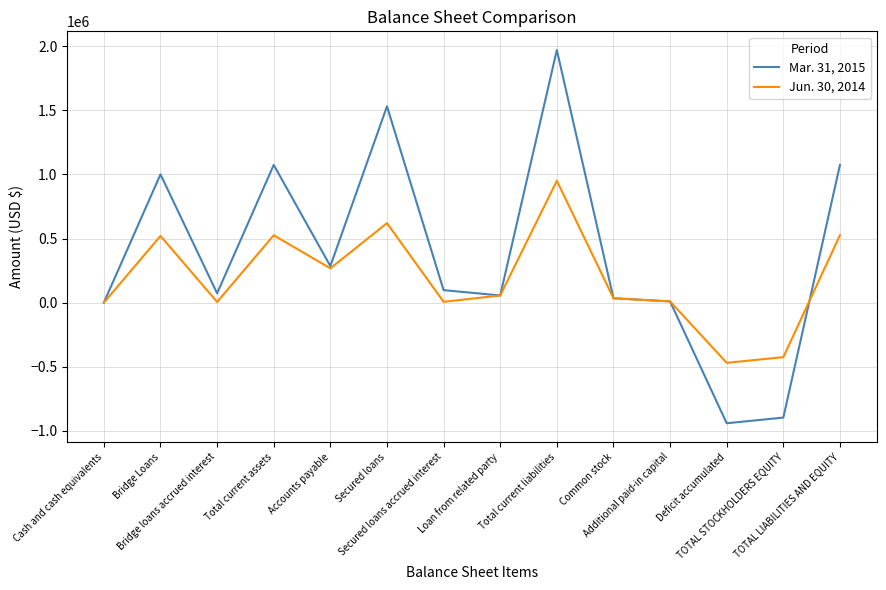

Between Total current assets and Secured loans, which series saw the biggest shift?

Mar. 31, 2015